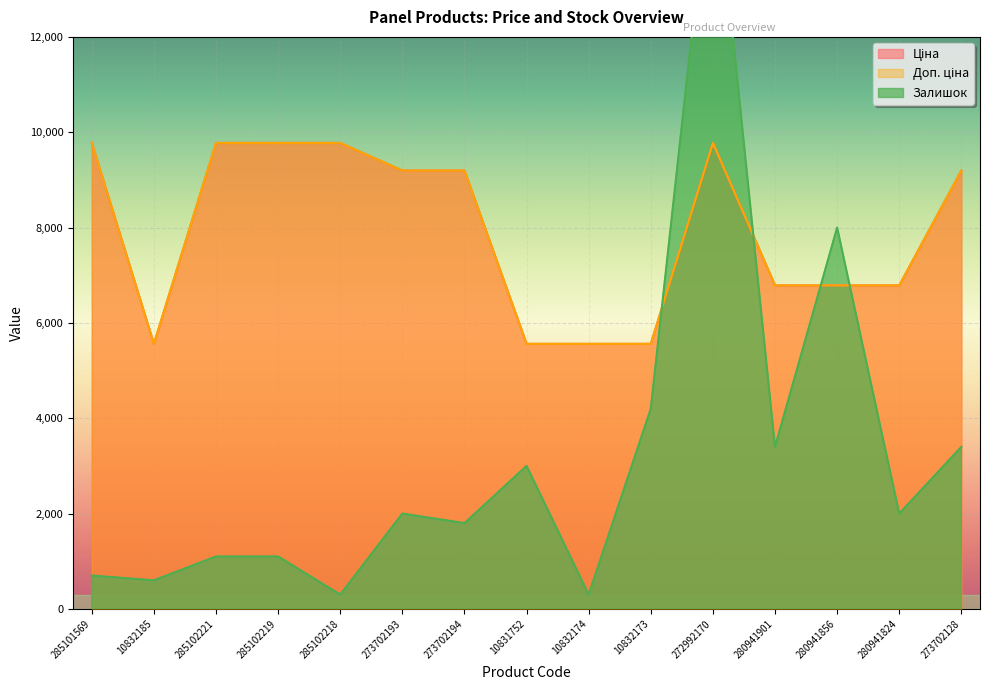

Which series has the largest range (max minus min)?

Залишок